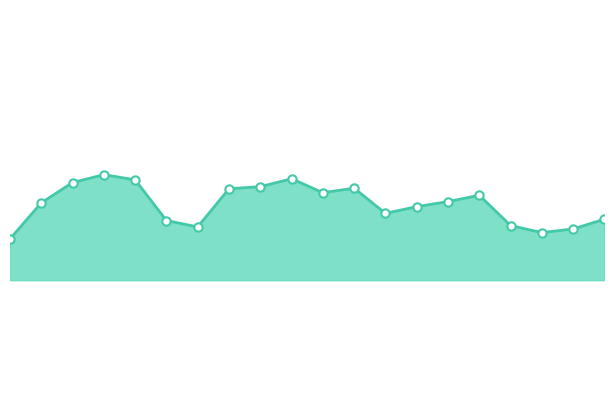

True or false: there are more than 0 points higher than both neighbors.

True